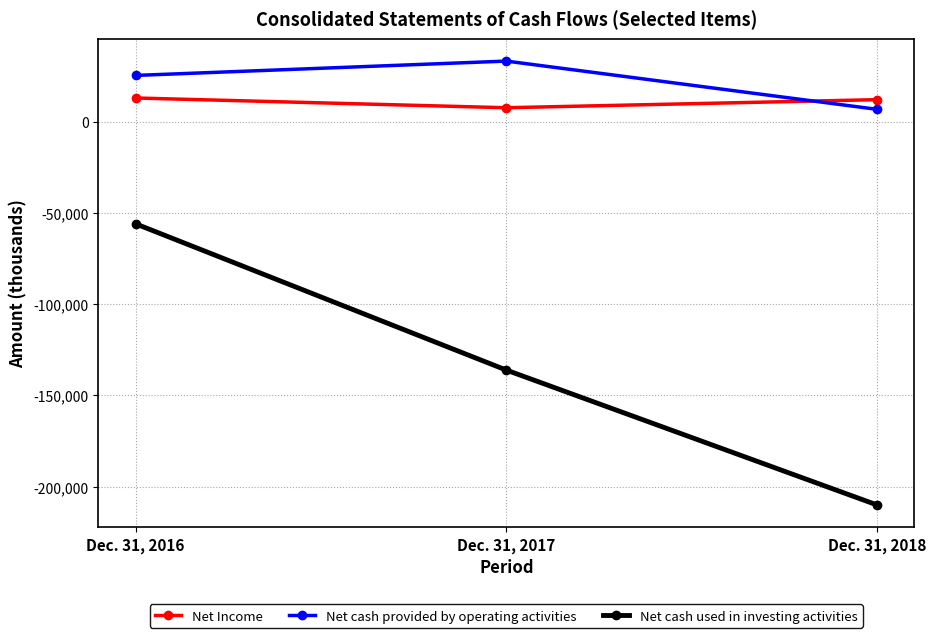

The value of Net cash used in investing activities at Dec. 31, 2016 is -83589. True or false?

False